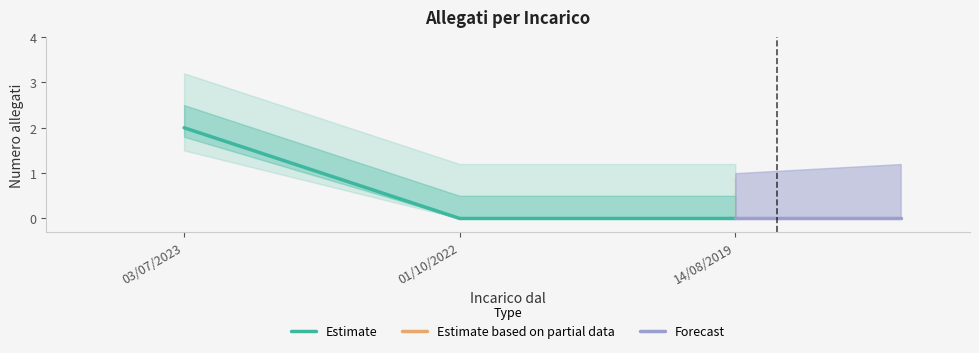

Rank the categories by value from highest to lowest.

03/07/2023, 01/10/2022, 14/08/2019